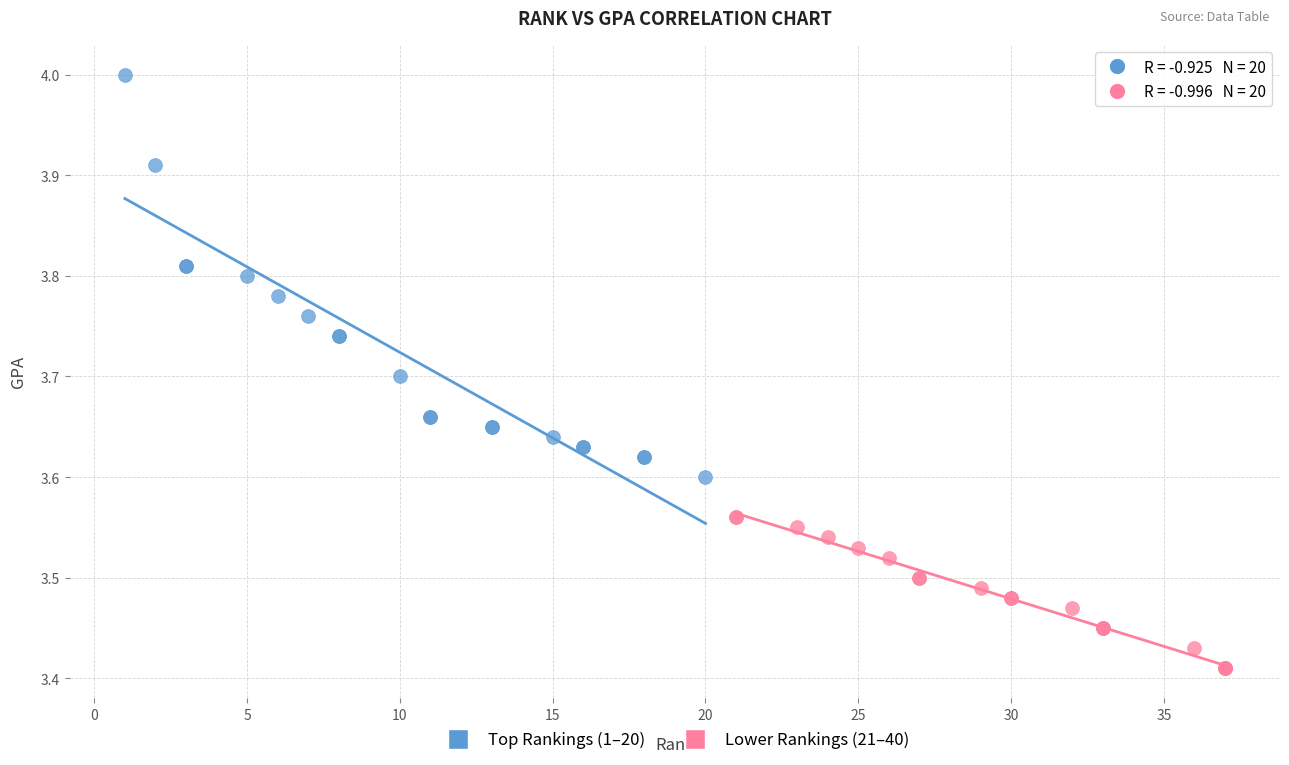

Which series contains the highest Y value?

Top Rankings (1–20)